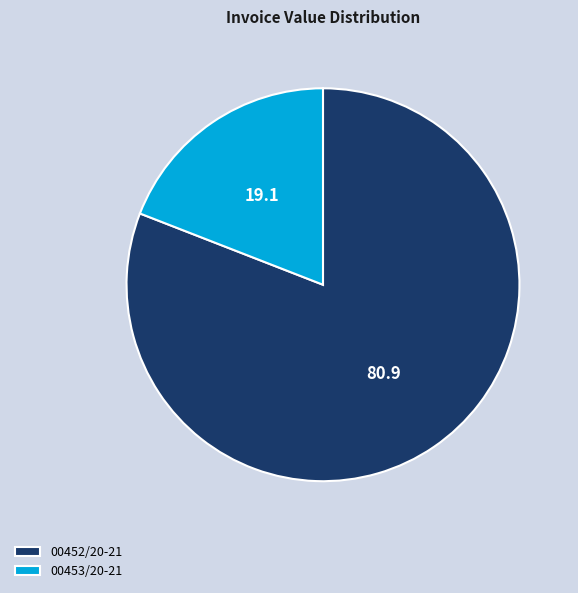

What is the largest slice in the pie chart?

00452/20-21